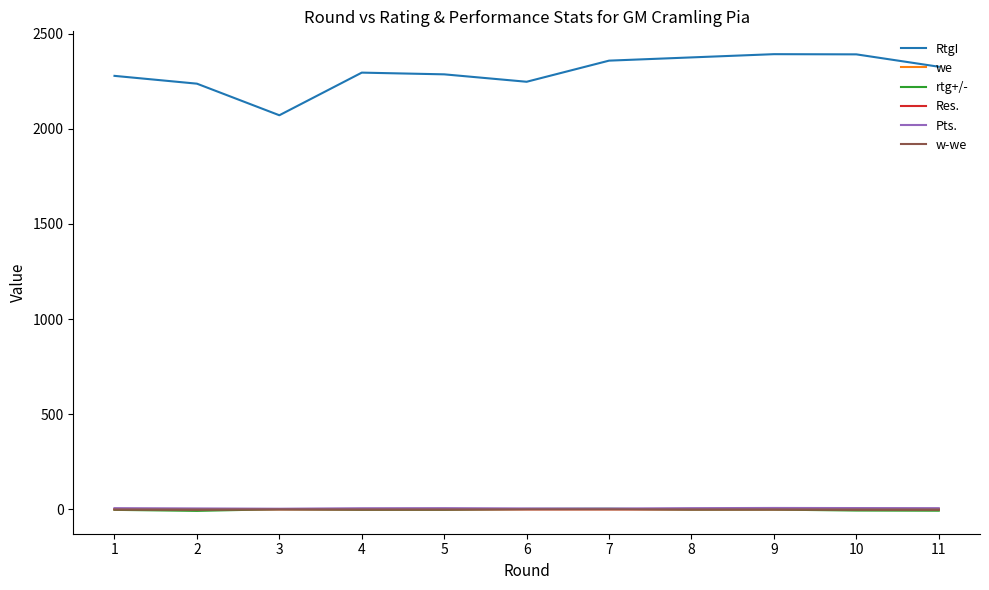

Which series has the largest total across all categories?

RtgI